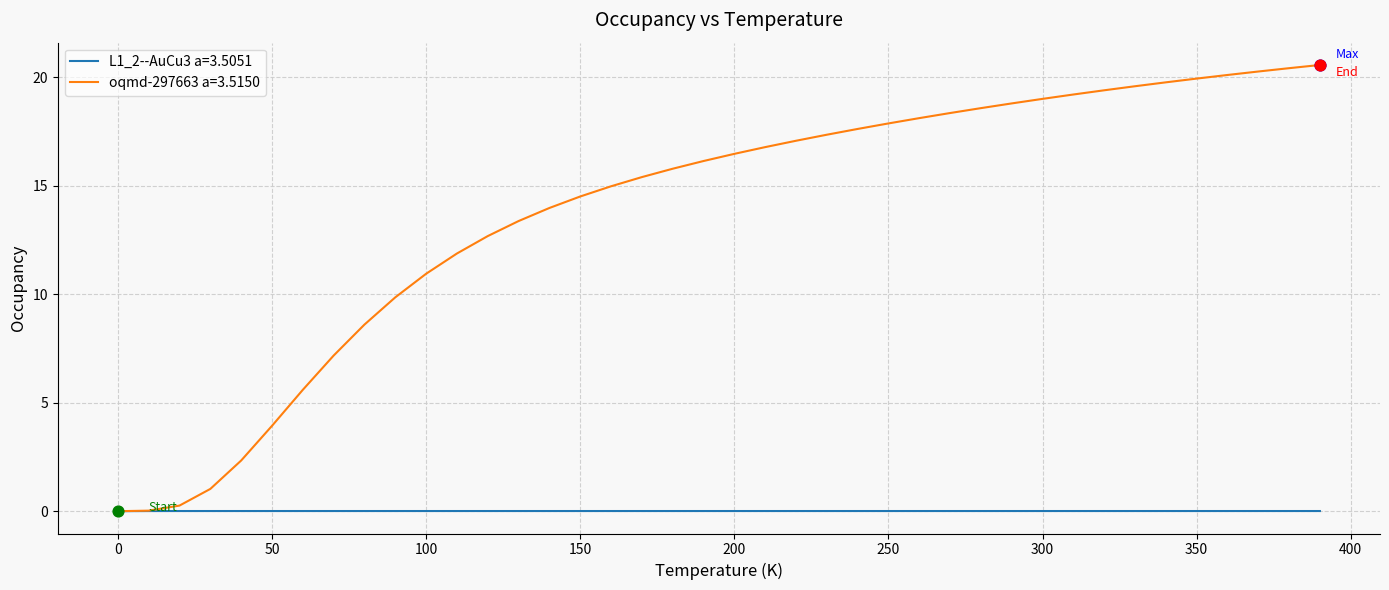

Which series has the largest total across all categories?

oqmd-297663 a=3.5150